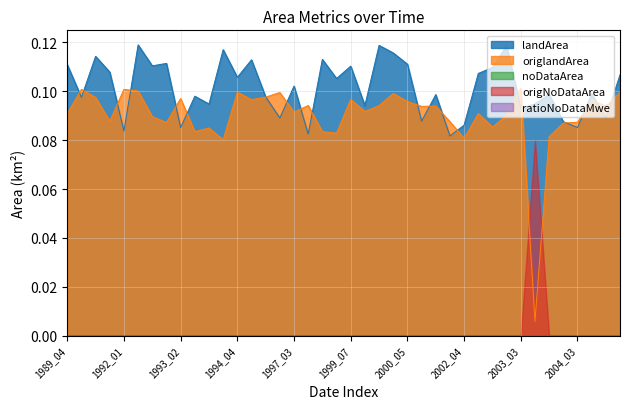

True or false: origNoDataArea and ratioNoDataMwe intersect in this chart.

False